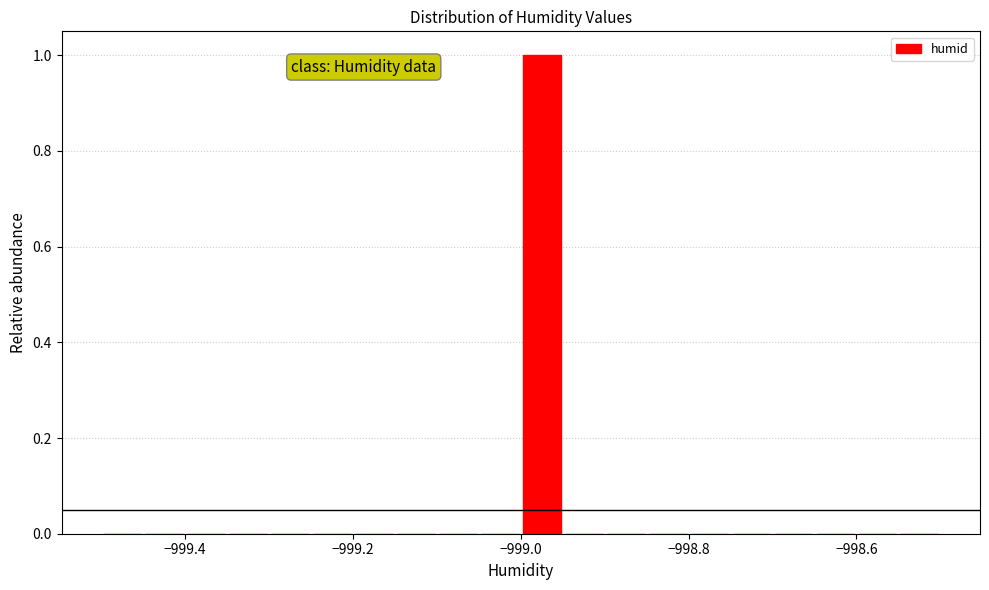

Read against the x-axis, roughly where is the centre of the tallest bar?

-998.98